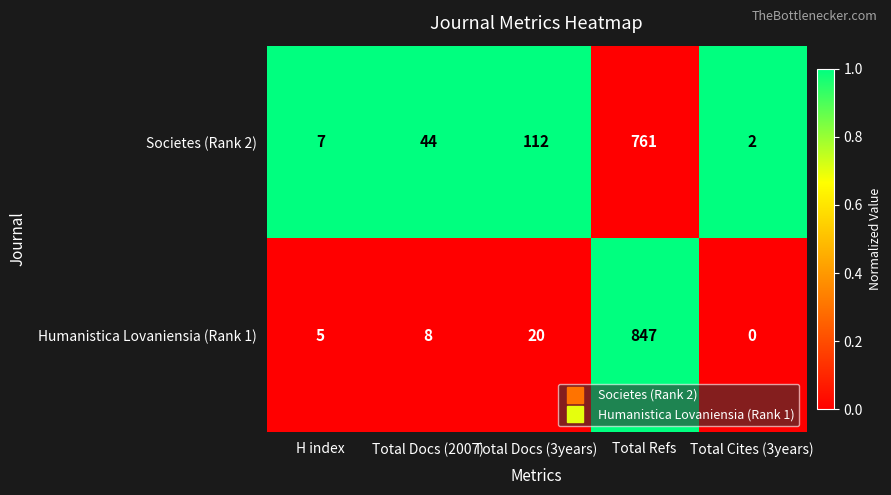

Is it true that Humanistica Lovaniensia (Rank 1) equals 0 at Total Cites (3years)?

True